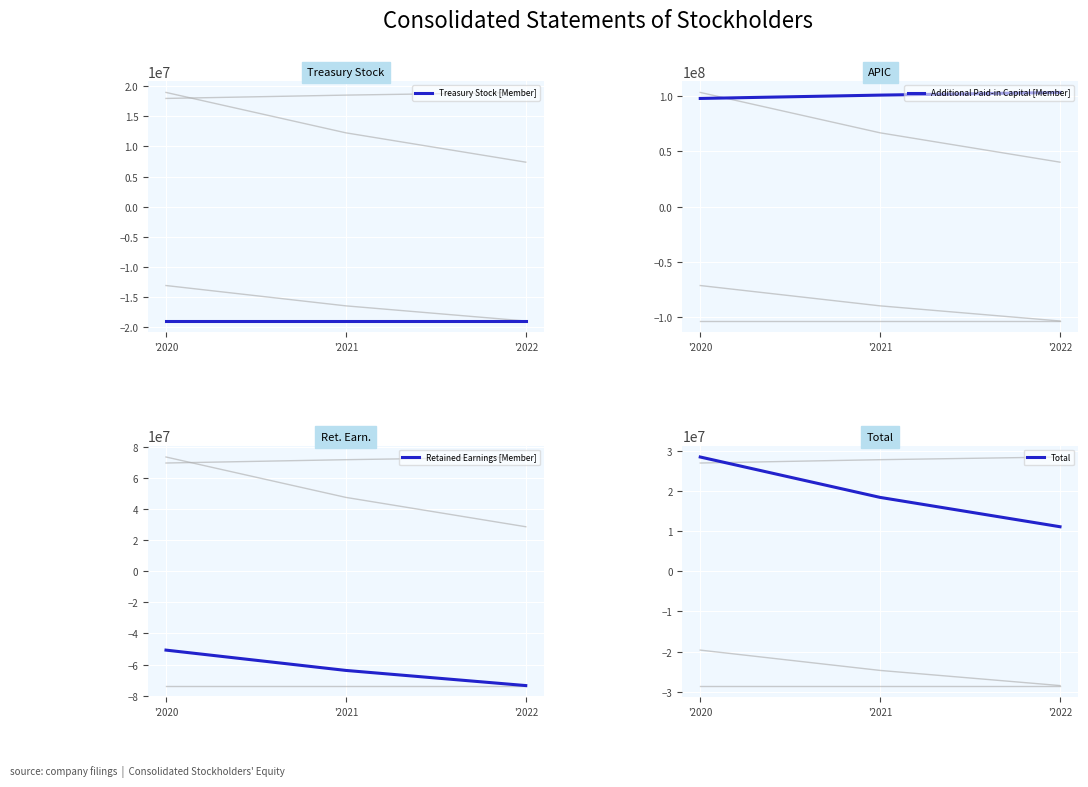

What is the difference between the second highest and minimum values in the Total series?

7302723